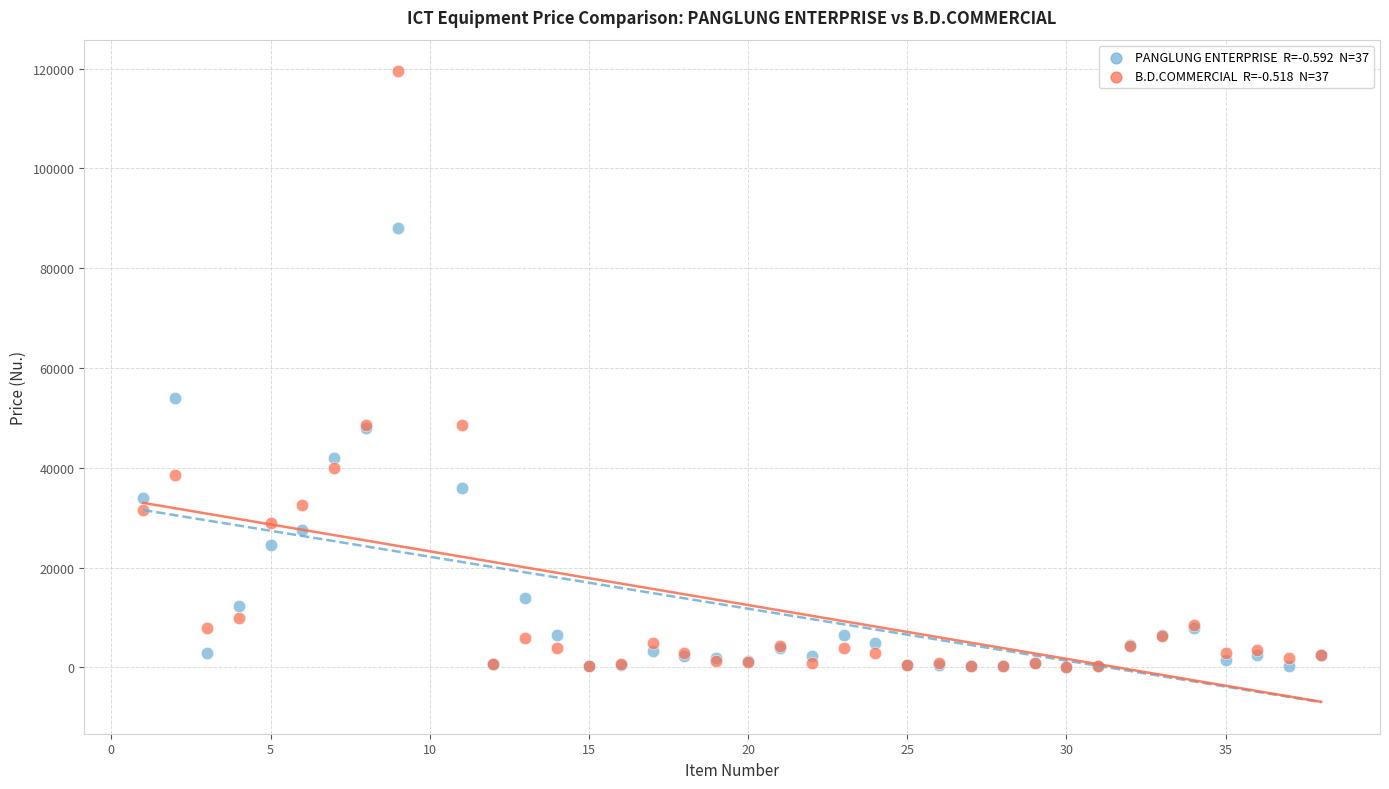

Across all series, what Y value is closest to 59795?

54000